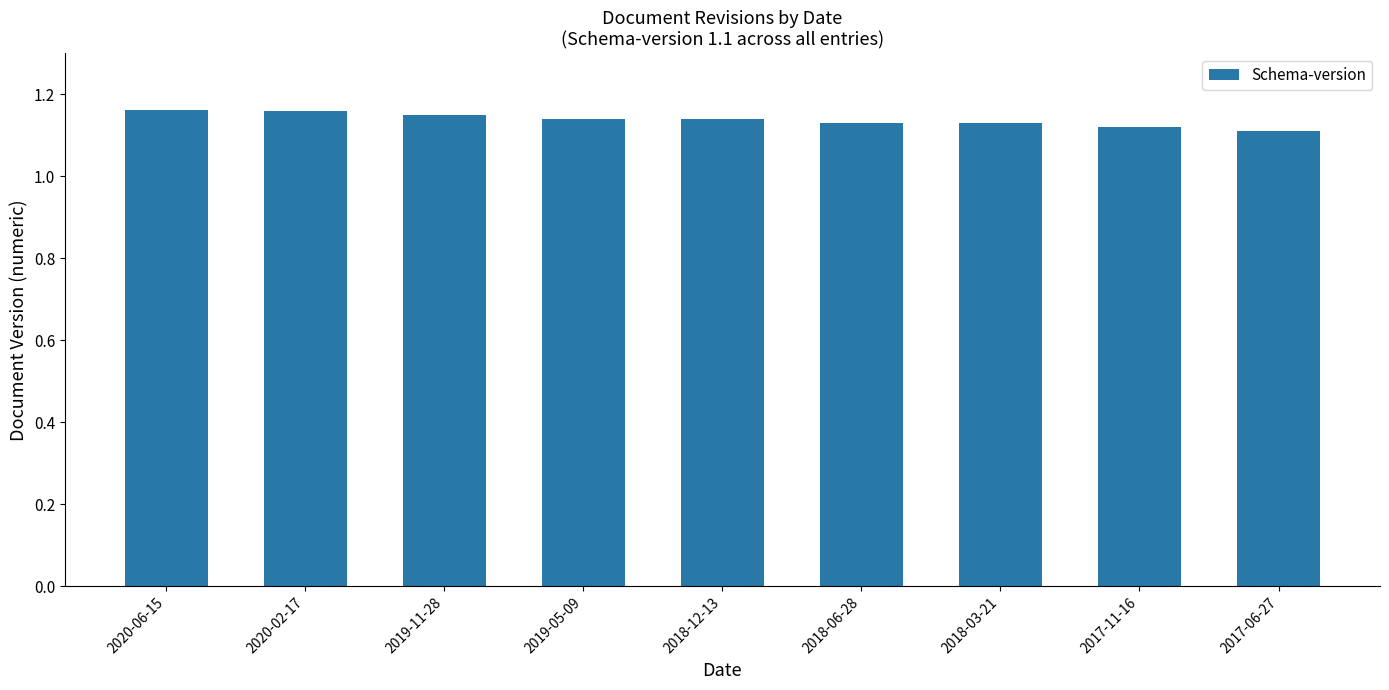

Approximately how many times larger is the value at 2020-02-17 compared to 2018-03-21?

1.0